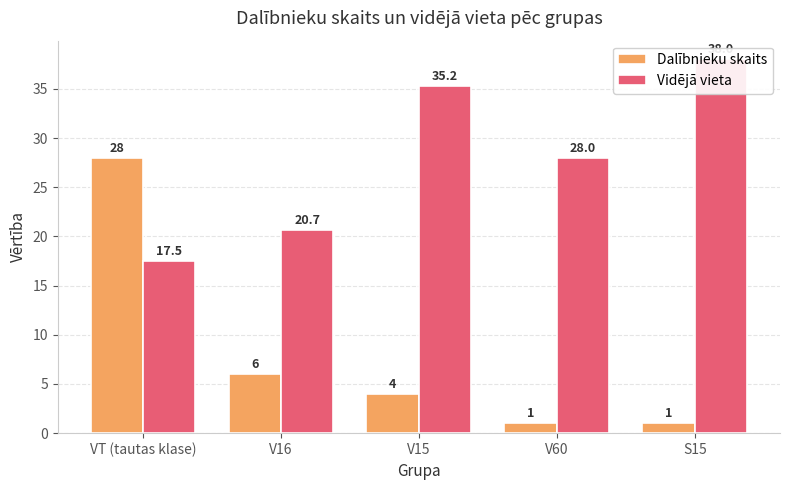

What is the sum of all Dalībnieku skaits values?

40.0